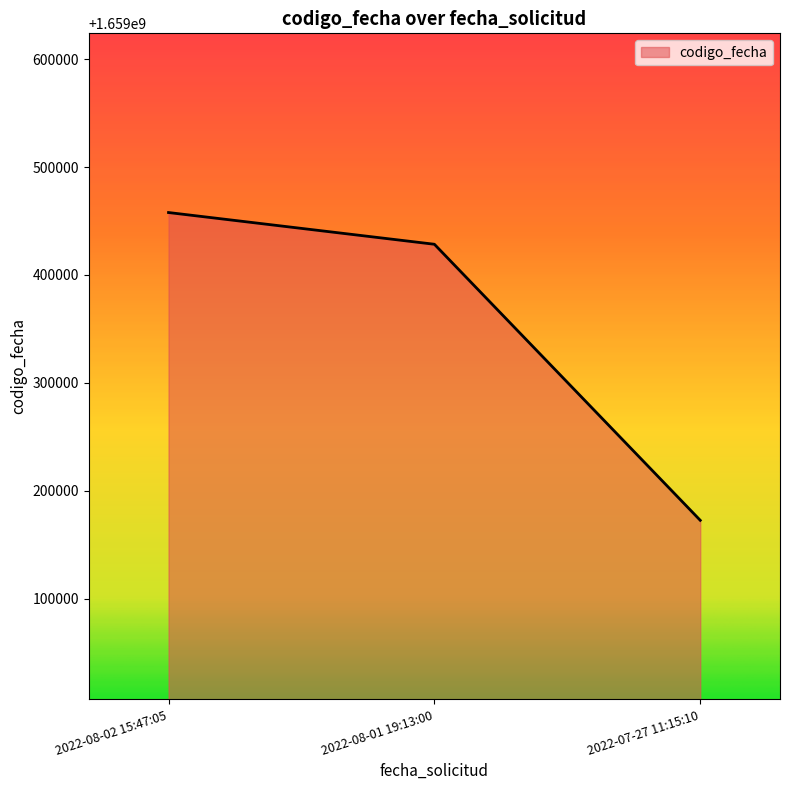

The value at 2022-08-02 15:47:05 is 1659457843. True or false?

True